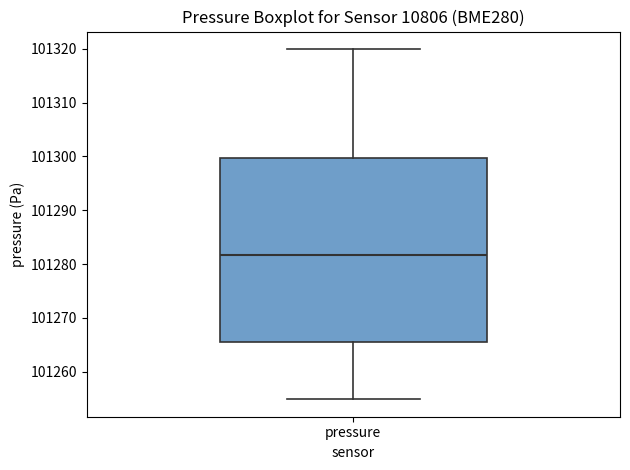

Where does the median line of the box for pressure sit on the y-axis? The values are not printed on the chart, so give them approximately, as read against the axis.

101282